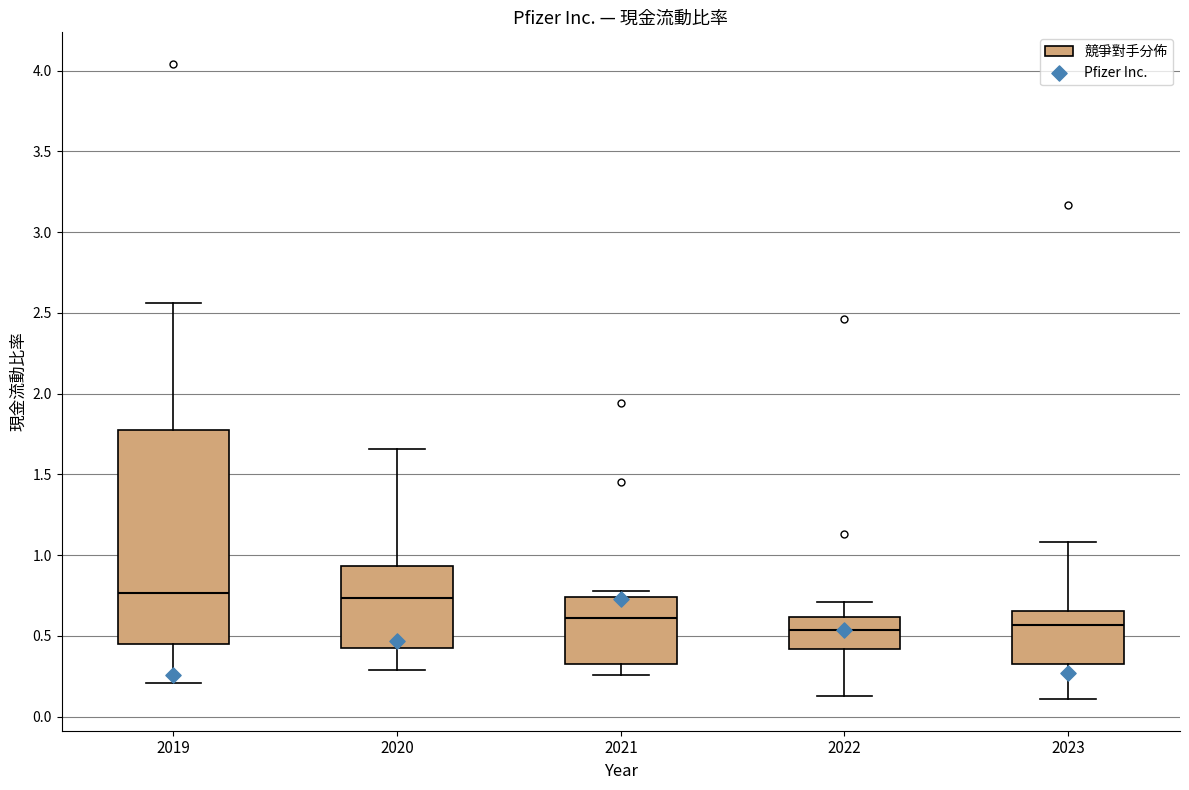

Reading left to right, transcribe this box plot: for each box, give where its median line is, the range the box spans, and where its two whiskers end, as read against the y-axis. The values are not printed on the chart, so give them approximately, as read against the axis.

2019: median 0.75, box 0.45 to 1.75, whiskers 0.20 to 2.55
2020: median 0.75, box 0.45 to 0.95, whiskers 0.30 to 1.65
2021: median 0.60, box 0.35 to 0.75, whiskers 0.25 to 0.80
2022: median 0.55, box 0.40 to 0.60, whiskers 0.15 to 0.70
2023: median 0.55, box 0.35 to 0.65, whiskers 0.10 to 1.10